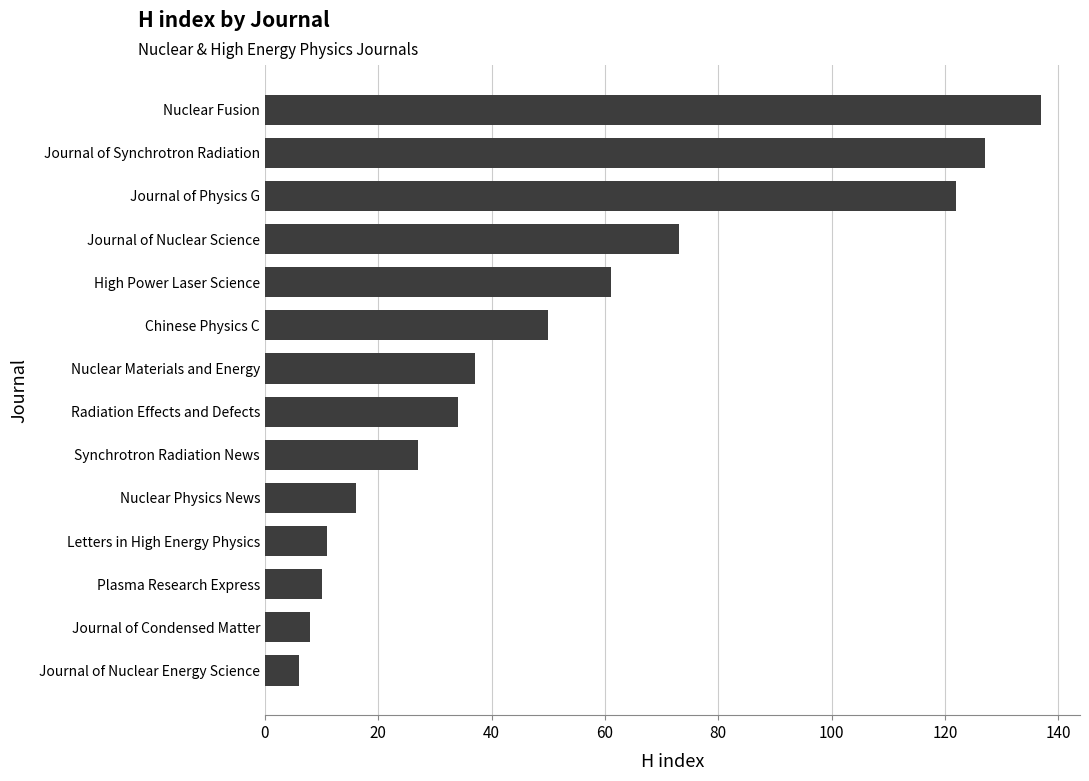

Where is the data nearest to the value 71?

Journal of Nuclear Science